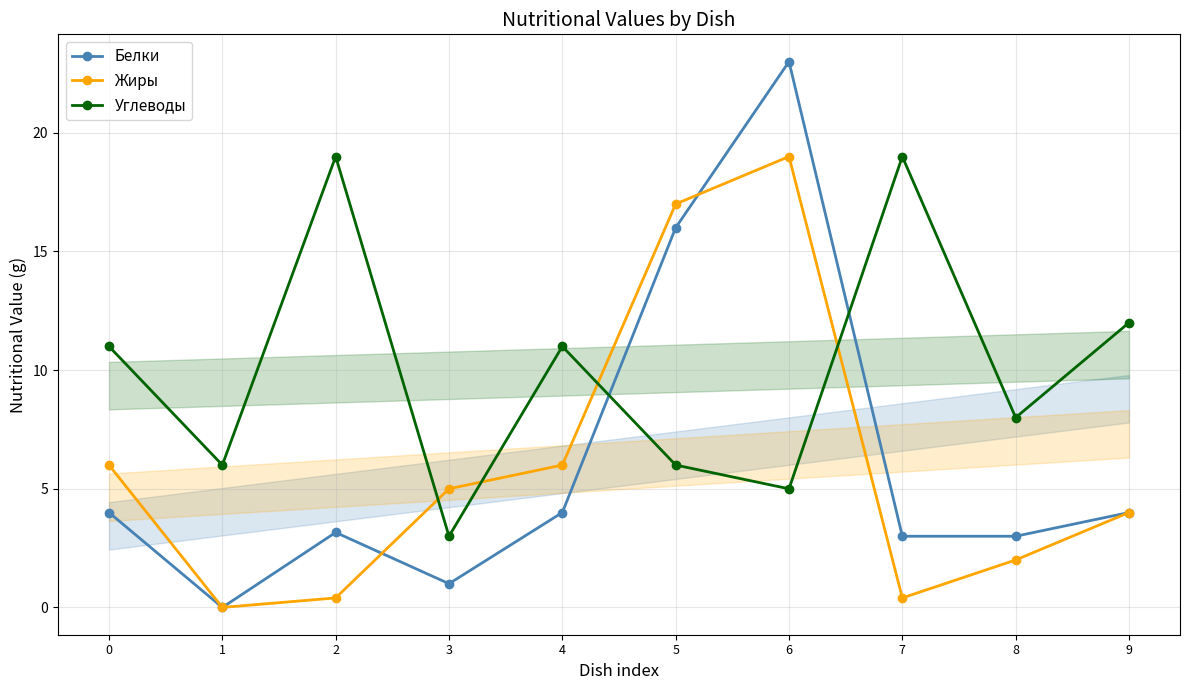

What is the value of the Жиры point at the 5th from the left?

6.0